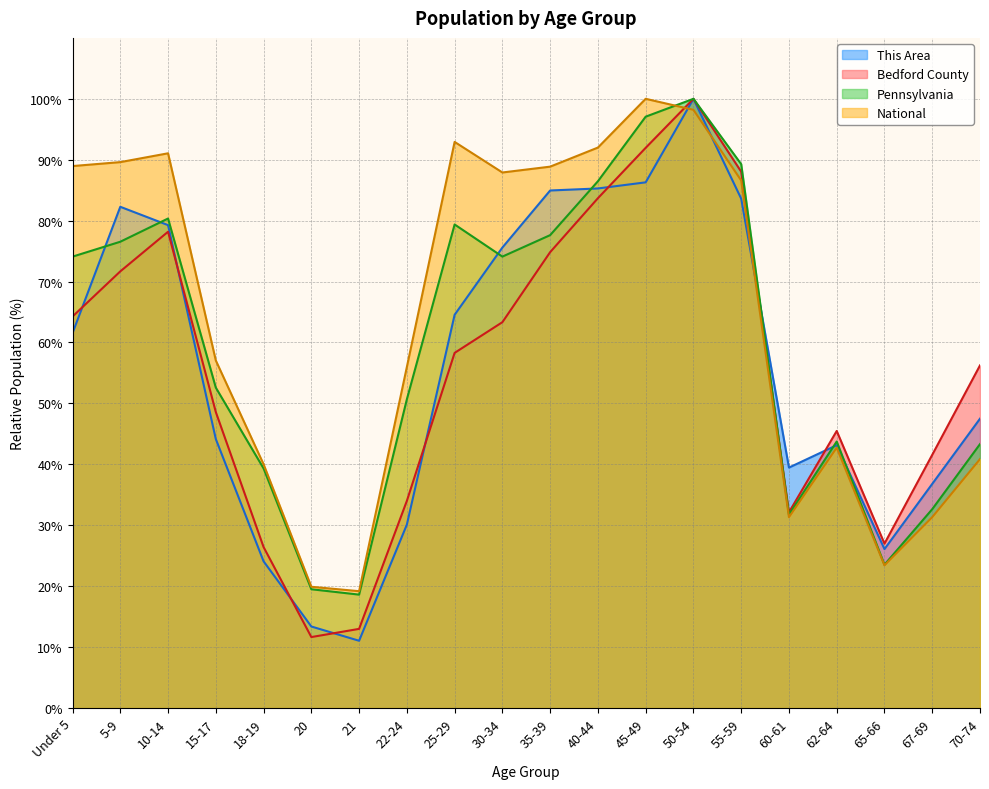

How many times do This Area and National cross each other?

3